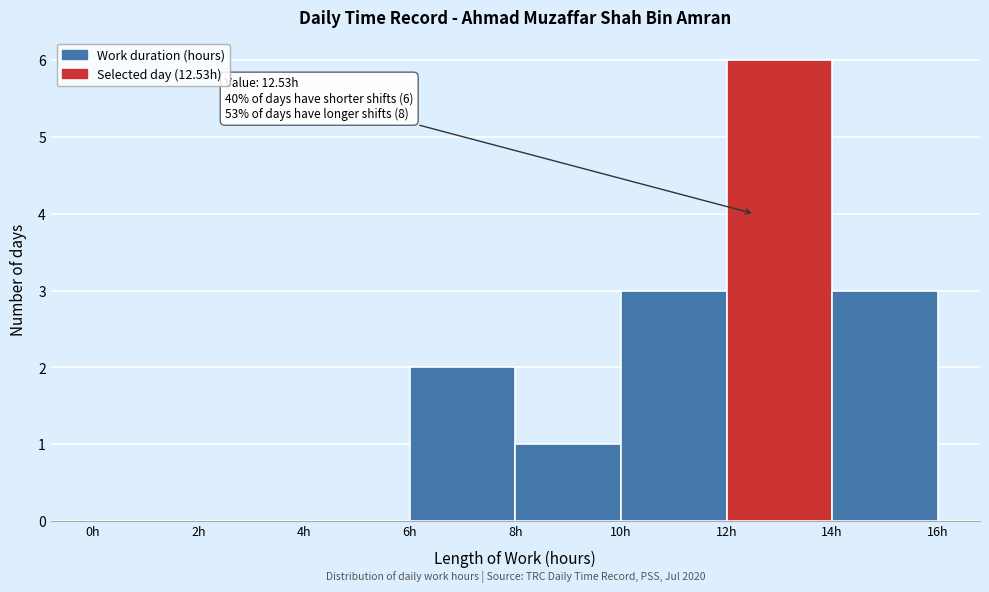

Which range on the x-axis has the tallest bar?

12 to 14